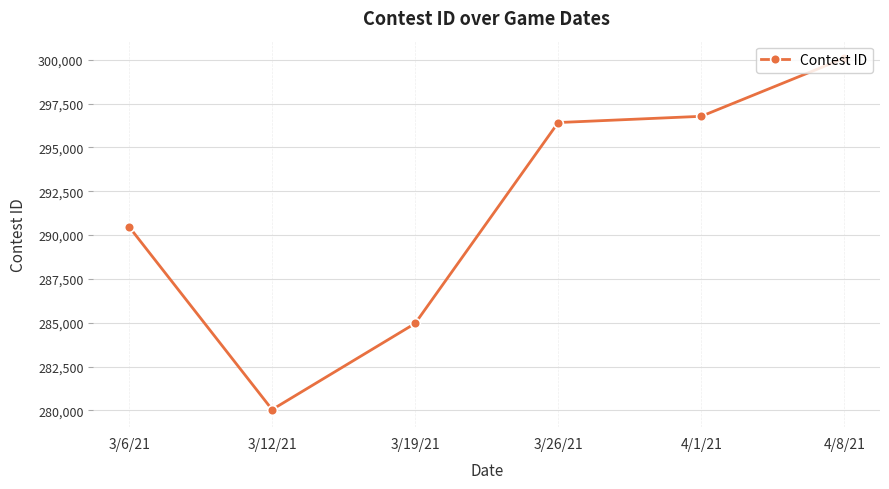

List the labels in order of value, largest first.

4/8/21, 4/1/21, 3/26/21, 3/6/21, 3/19/21, 3/12/21